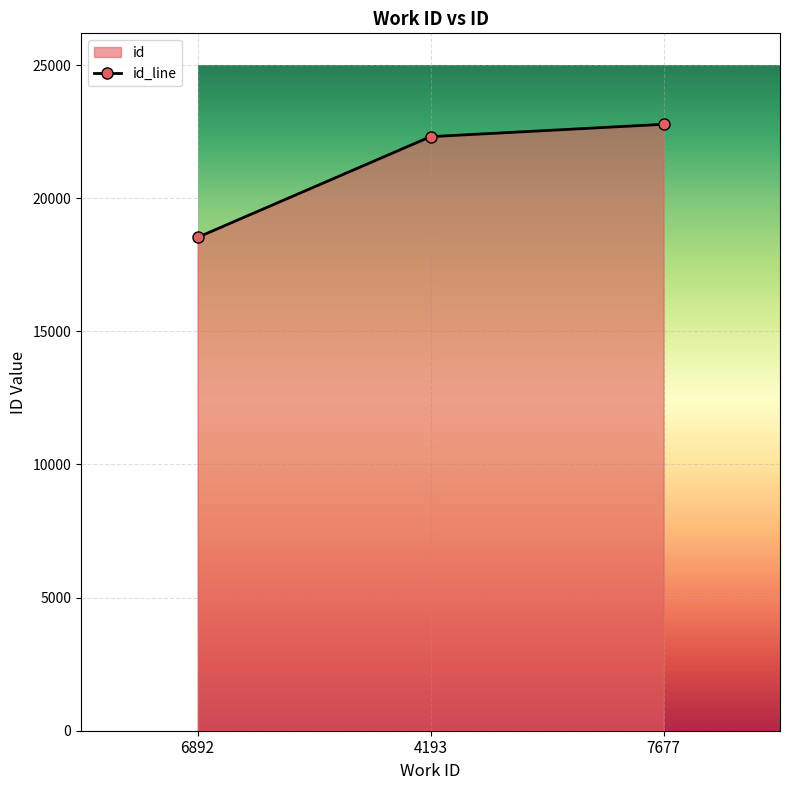

Rank the categories by value from lowest to highest.

6892, 4193, 7677